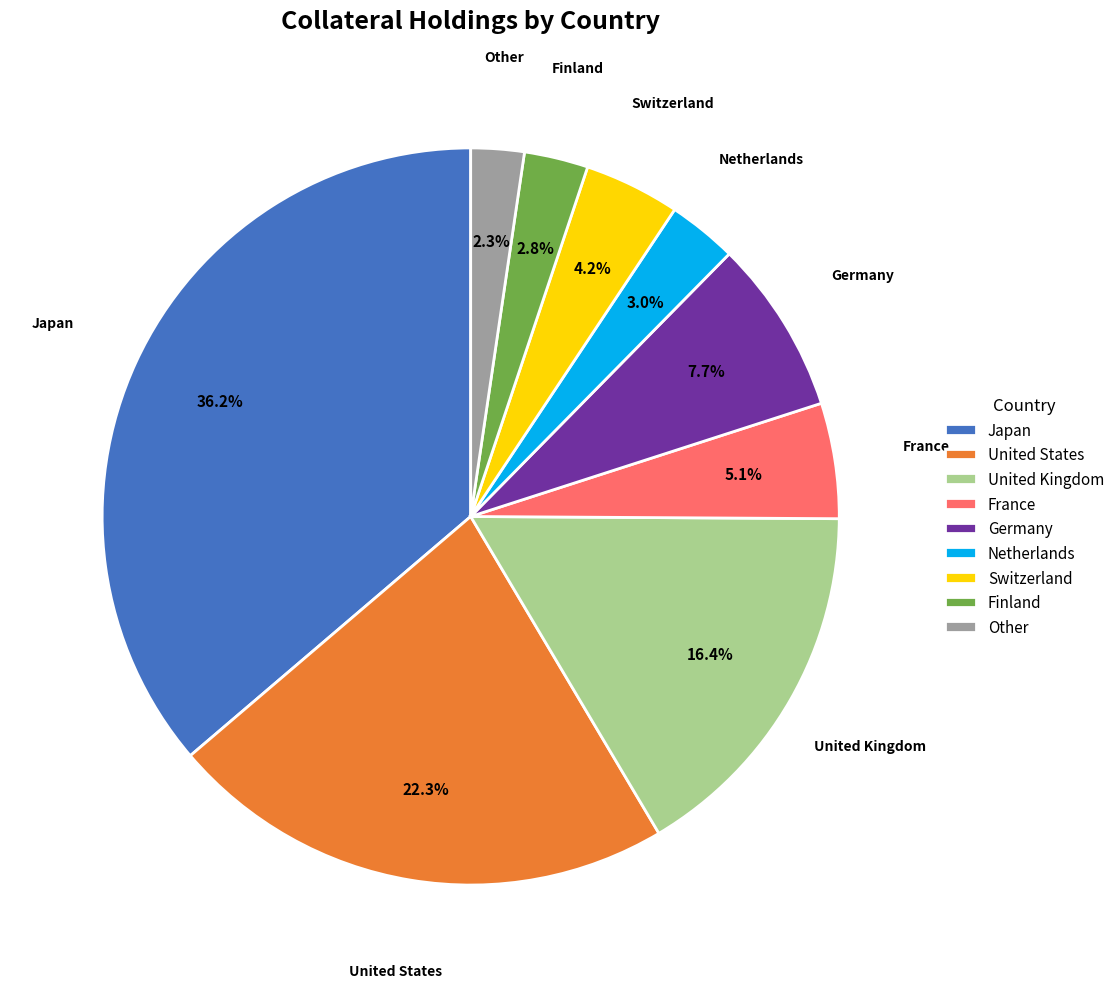

How many slices are in this pie chart?

9